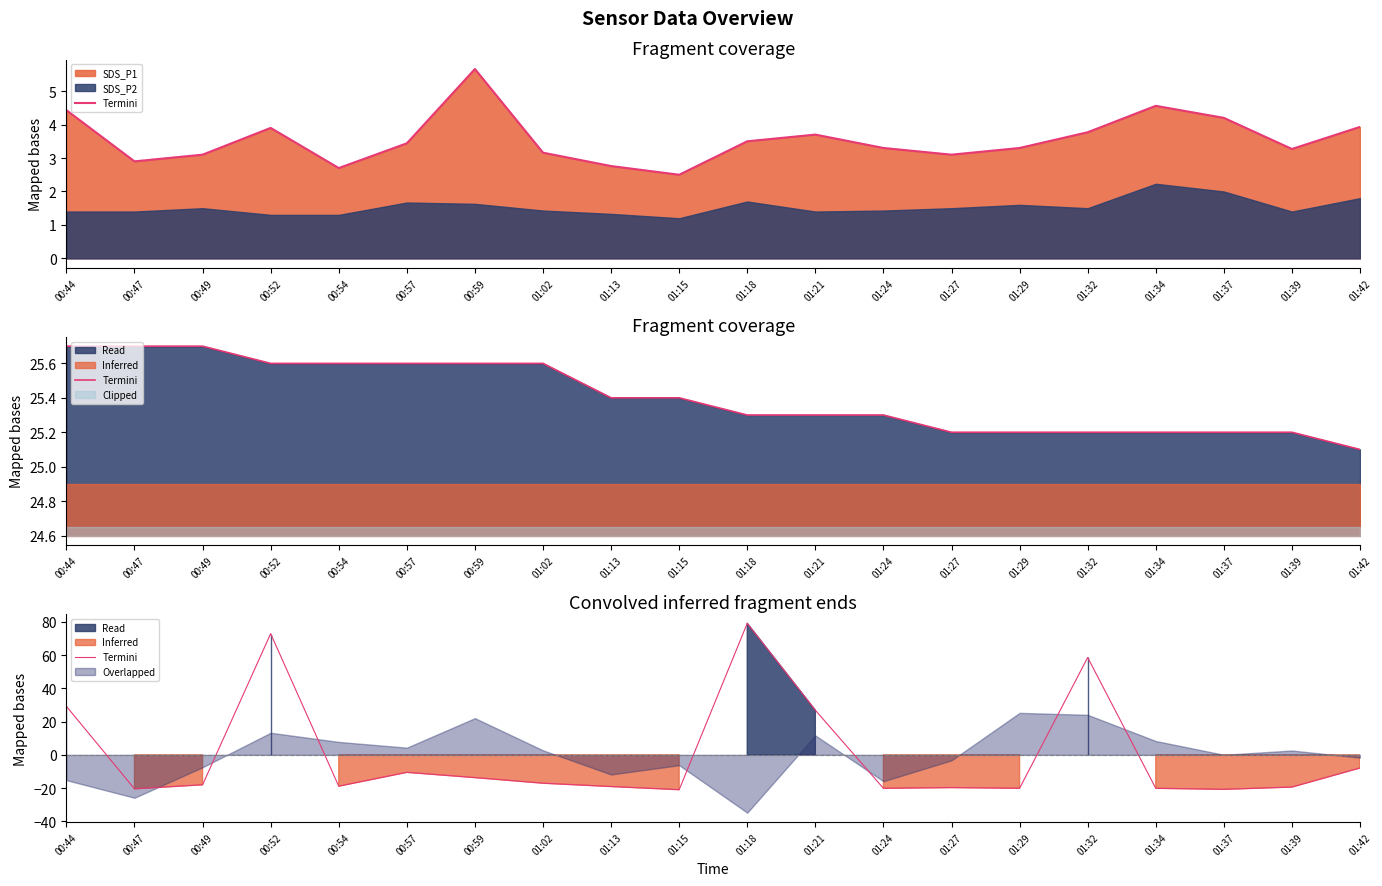

Rank the categories by value from highest to lowest.

01:18, 00:52, 01:32, 00:44, 01:21, 01:42, 00:57, 00:59, 01:02, 00:49, 00:54, 01:13, 01:39, 01:27, 01:24, 01:29, 01:34, 00:47, 01:37, 01:15